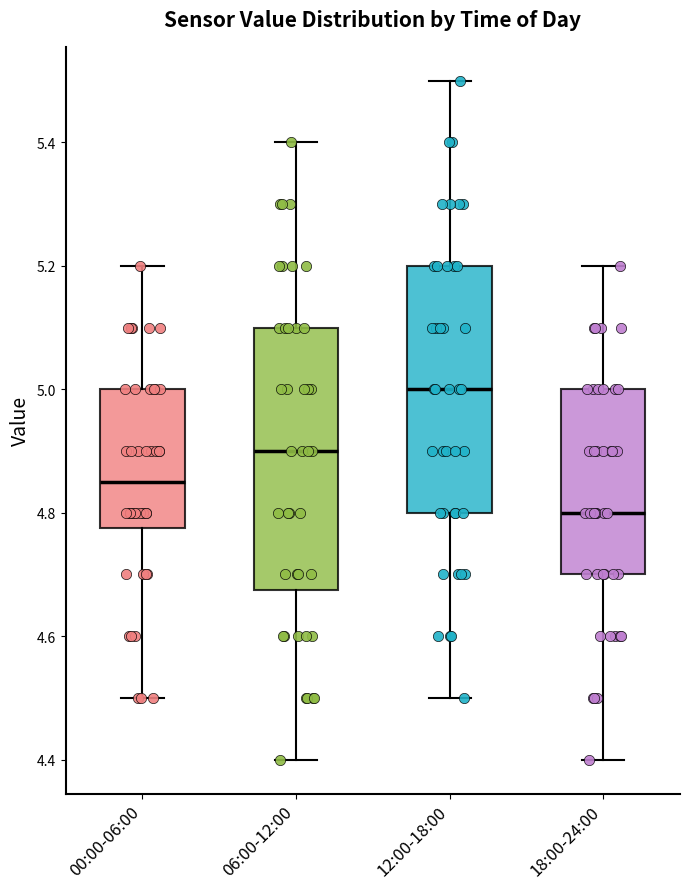

Which box is the tallest, from its lower edge to its upper edge?

06:00-12:00